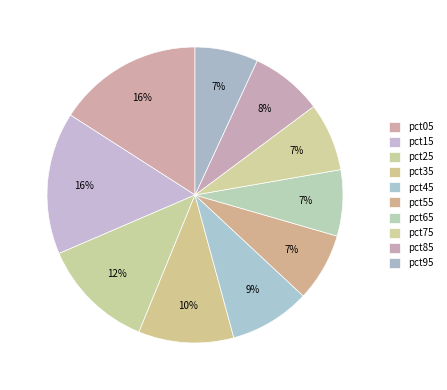

Count the number of slices in the pie.

10